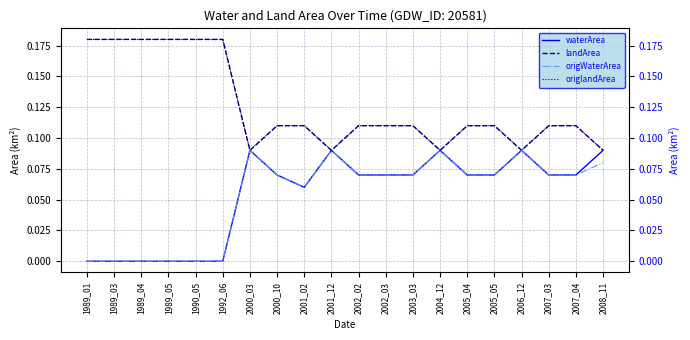

Between 2002_03 and 2008_11, which series saw the biggest shift?

landArea